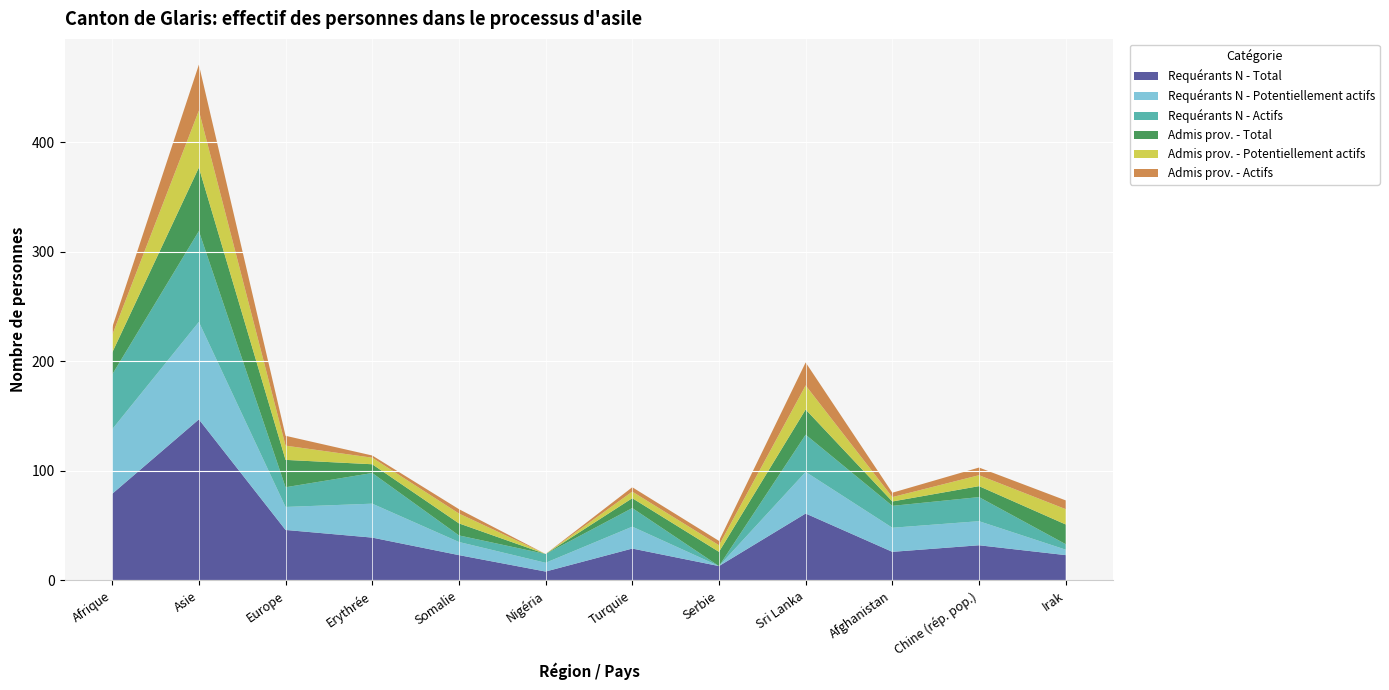

Reading left to right, transcribe all the data shown in this chart.

Requérants N - Total: 79	147	46	39	23	8	29	13	61	26	32	23
Requérants N - Potentiellement actifs: 59	89	21	31	12	8	20	0	38	22	22	5
Requérants N - Actifs: 50	83	18	28	6	8	17	0	34	20	22	5
Admis prov. - Total: 20	58	25	8	11	0	9	13	23	4	10	18
Admis prov. - Potentiellement actifs: 16	52	13	6	9	0	6	6	22	4	10	14
Admis prov. - Actifs: 7	42	9	2	4	0	4	4	21	4	7	8